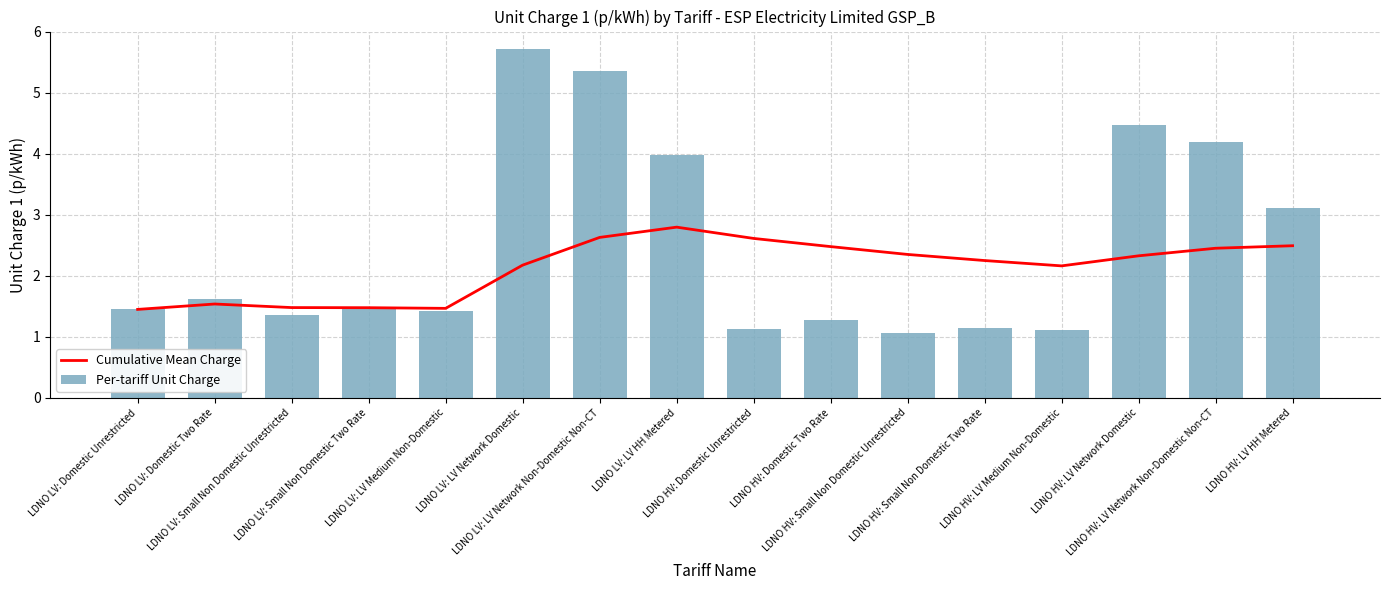

What is the approximate value of Per-tariff Unit Charge at LDNO HV: LV Medium Non-Domestic?

1.1